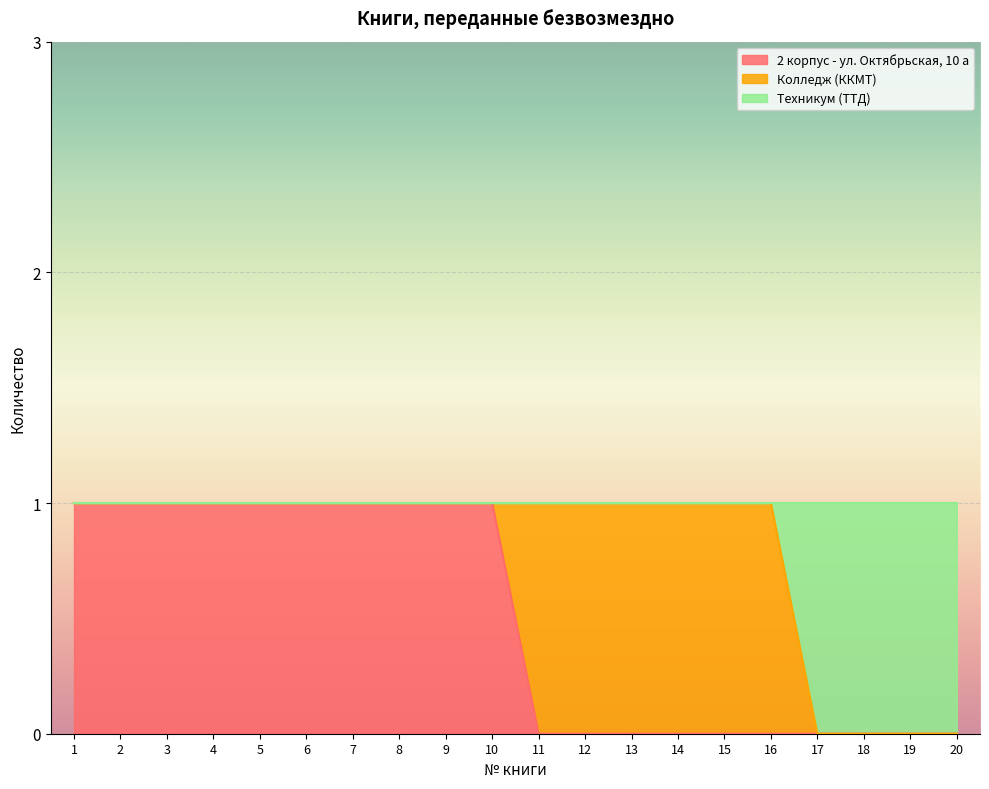

True or false: Техникум (ТТД) and 2 корпус - ул. Октябрьская, 10 а intersect in this chart.

False